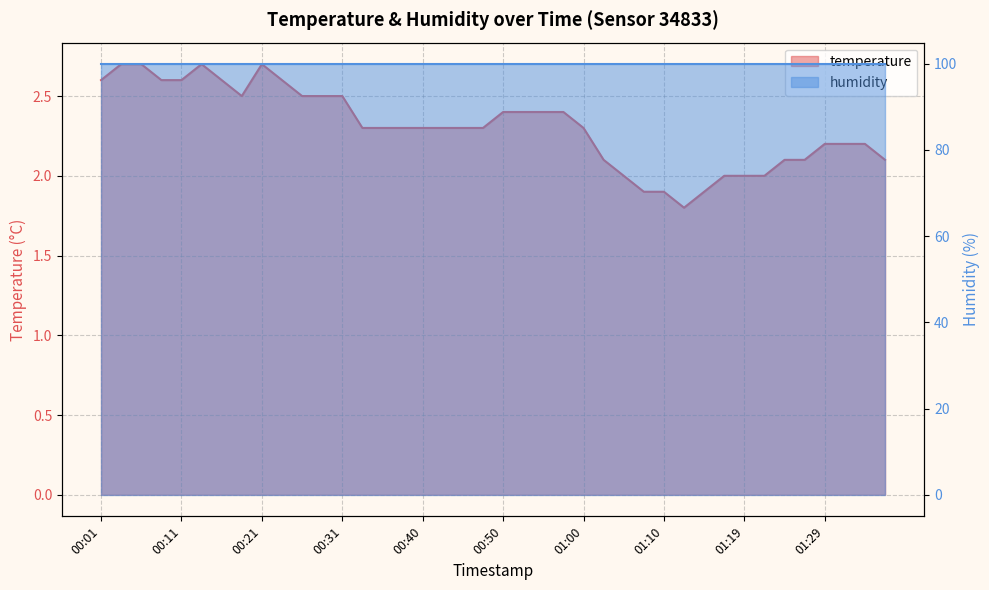

Reading left to right, extract all data points from this chart.

00:01=2.6	00:03=2.7	00:06=2.7	00:08=2.6	00:11=2.6	00:13=2.7	00:16=2.6	00:18=2.5	00:21=2.7	00:23=2.6	00:26=2.5	00:28=2.5	00:31=2.5	00:33=2.3	00:36=2.3	00:38=2.3	00:40=2.3	00:43=2.3	00:45=2.3	00:48=2.3	00:50=2.4	00:53=2.4	00:55=2.4	00:57=2.4	01:00=2.3	01:02=2.1	01:05=2.0	01:07=1.9	01:10=1.9	01:12=1.8	01:14=1.9	01:17=2.0	01:19=2.0	01:22=2.0	01:24=2.1	01:27=2.1	01:29=2.2	01:31=2.2	01:34=2.2	01:36=2.1